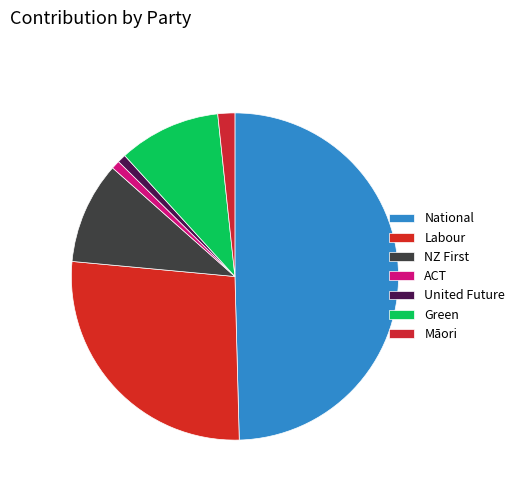

True or false: National accounts for 60% of the total.

False